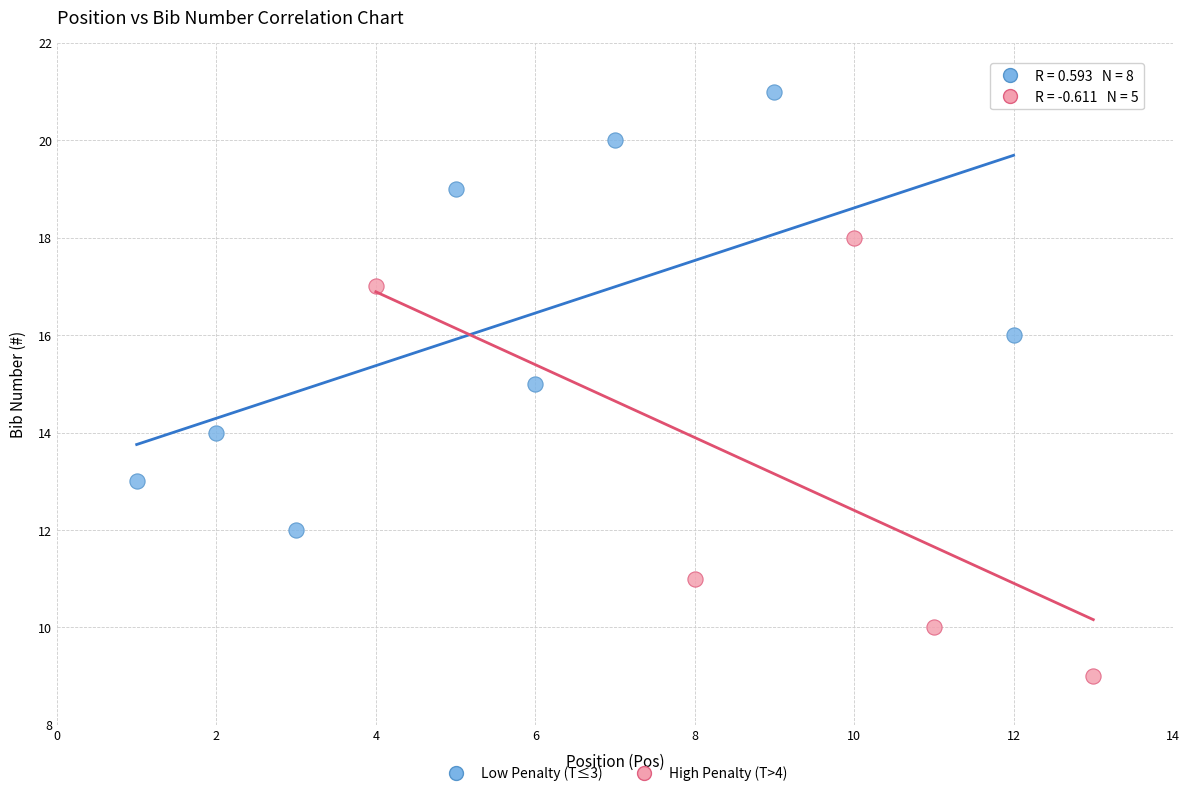

Which series contains the lowest Y value?

High Penalty (T>4)